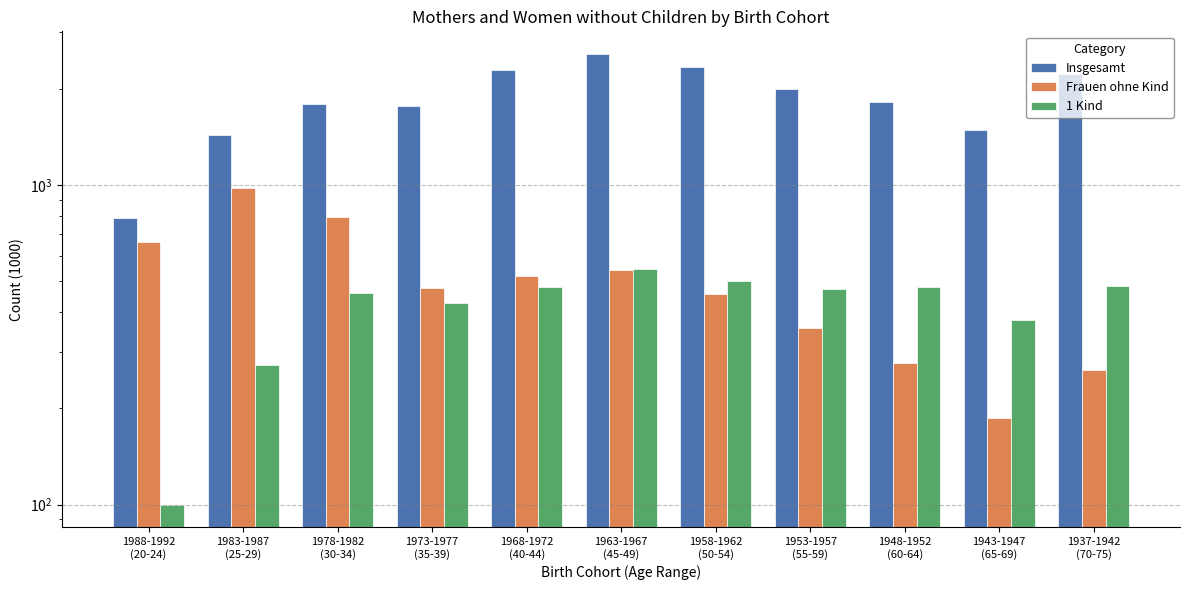

How many groups of bars are there?

11